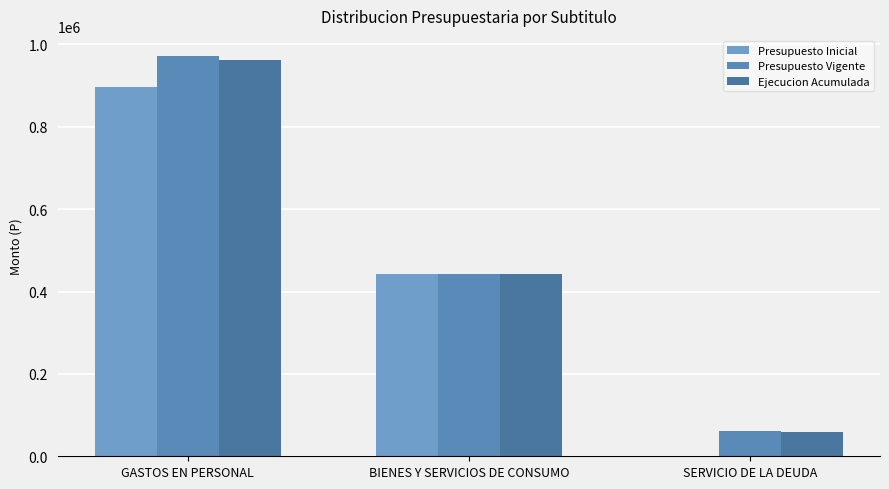

What is the label of the 2nd bar from the left?

BIENES Y SERVICIOS DE CONSUMO